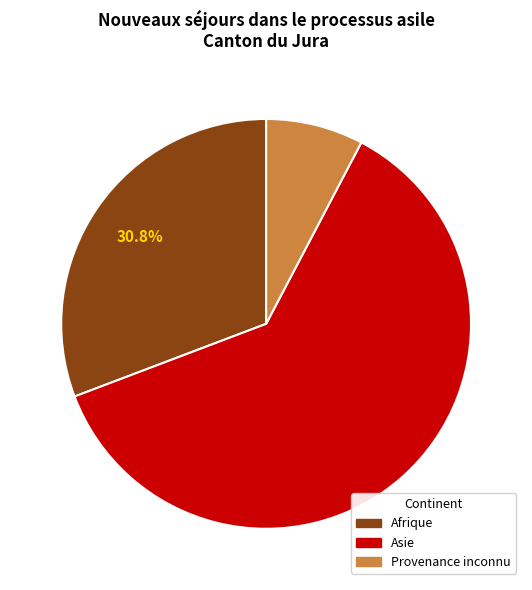

Is Asie the majority of the pie?

Yes